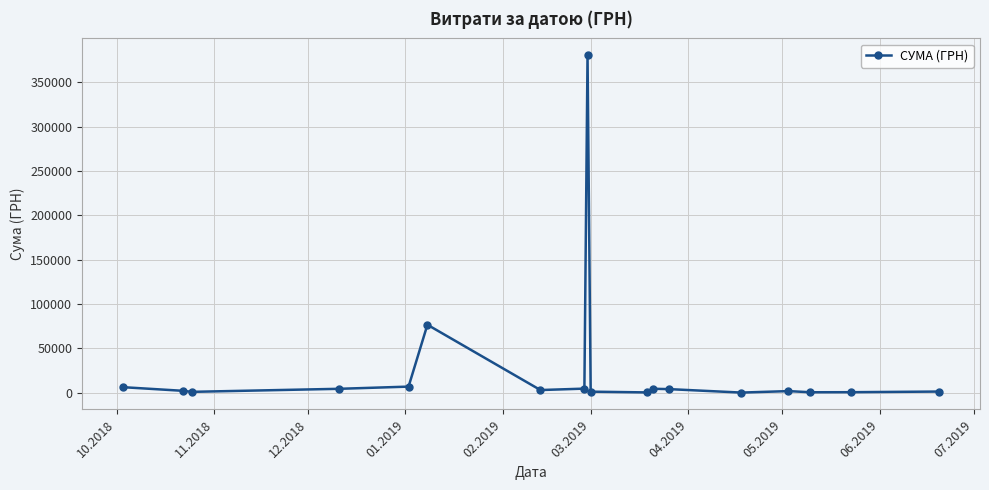

What is the greatest value displayed?

380463.3